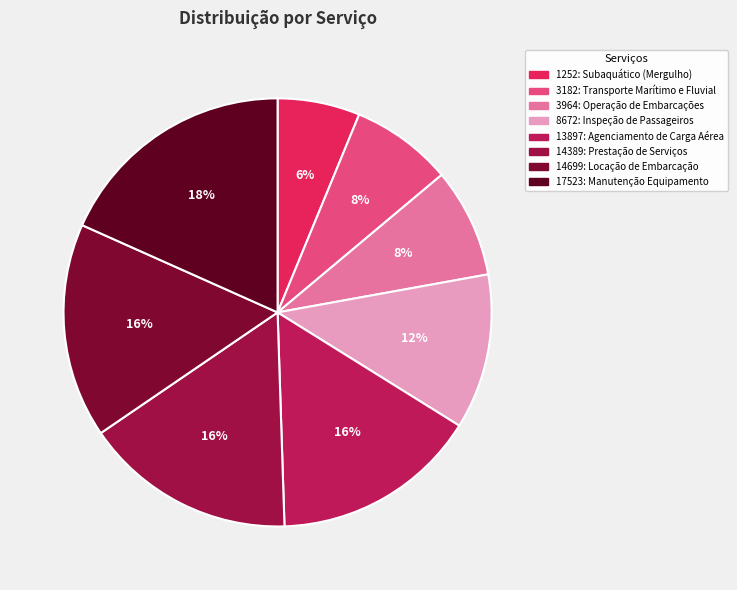

How many segments does this pie chart have?

8